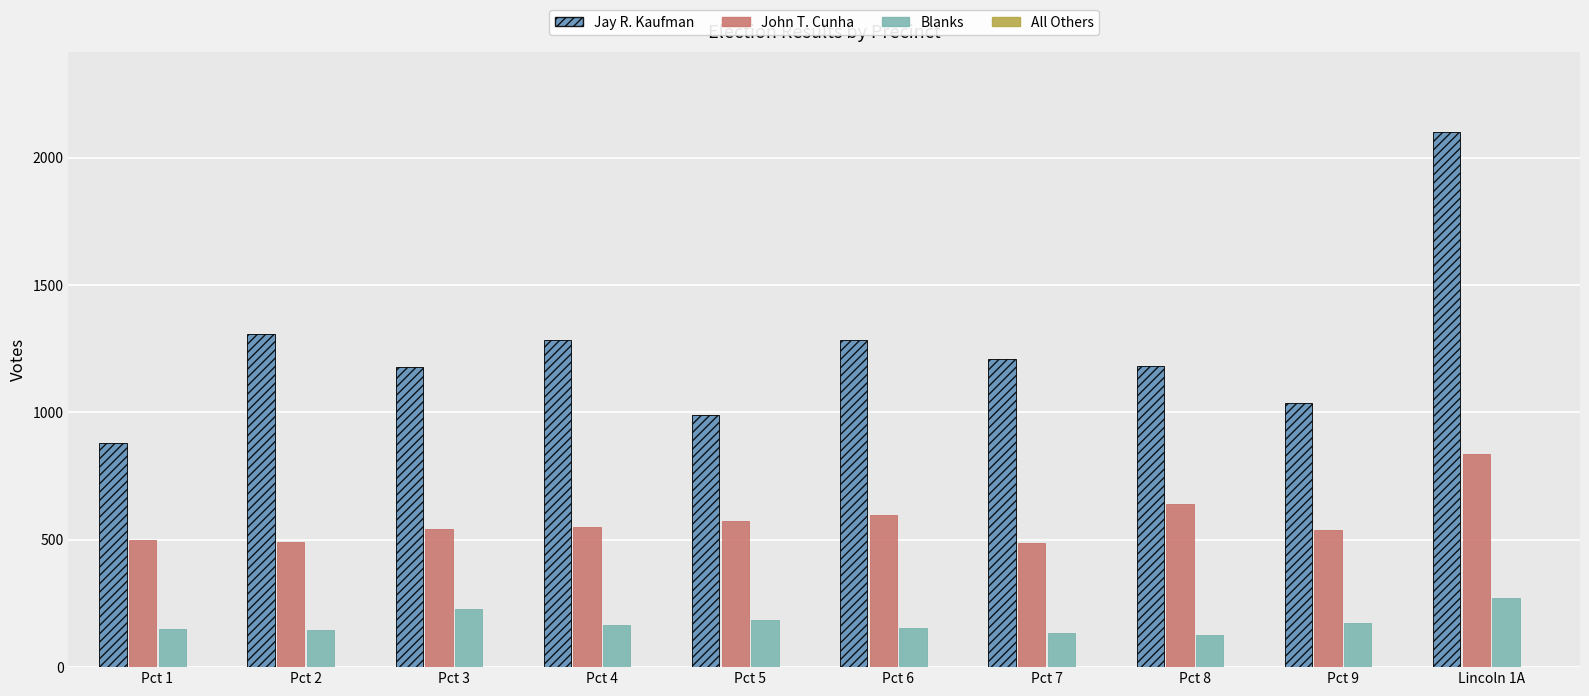

Is the value of Blanks at Pct 9 greater than the value of Jay R. Kaufman at Pct 2?

No